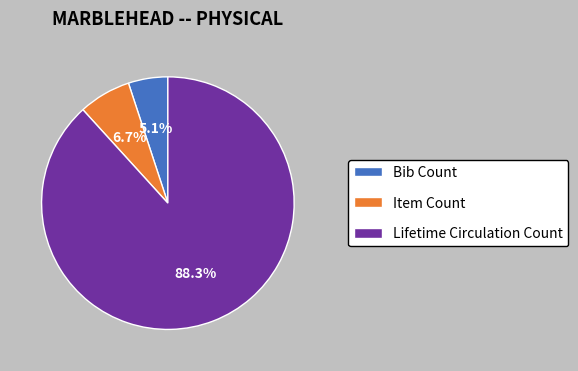

Which has a higher value, Lifetime Circulation Count or Item Count?

Lifetime Circulation Count